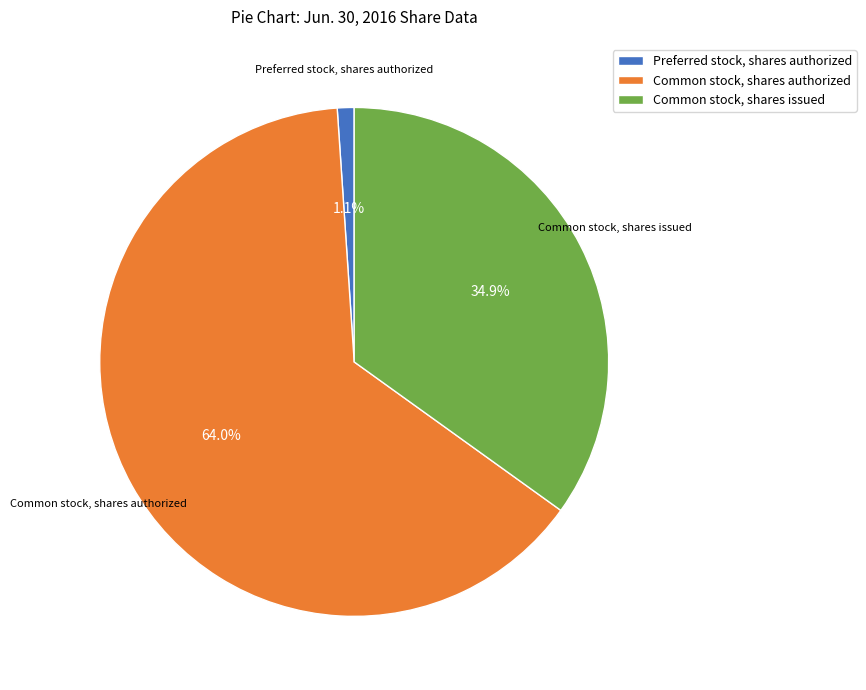

Combined, do Common stock, shares issued and Common stock, shares authorized account for over 50%?

Yes